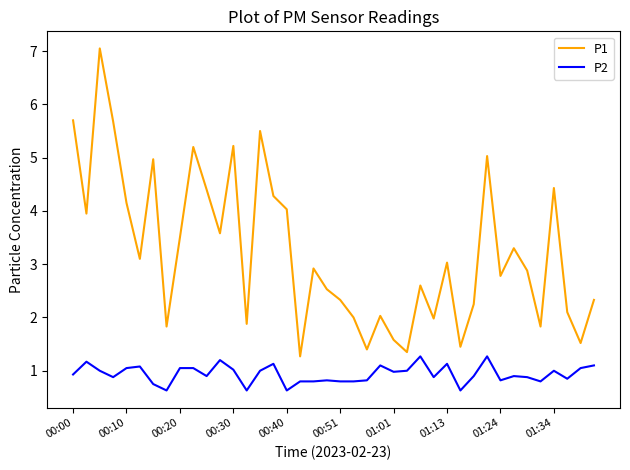

What is the maximum value for P2?

1.3